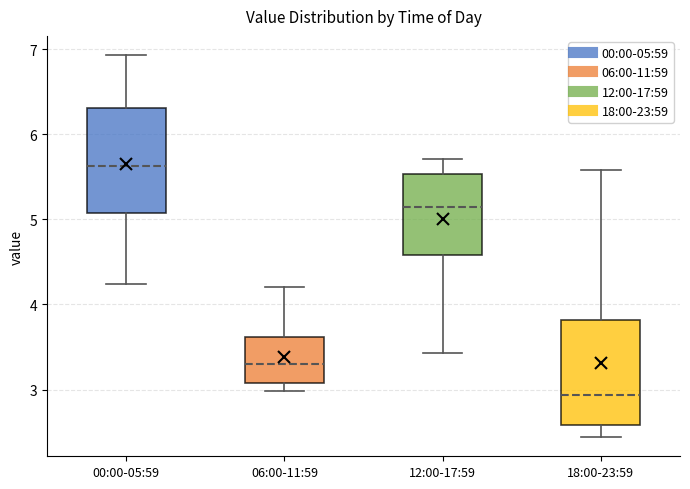

Reading left to right, transcribe this box plot: for each box, give where its median line is, the range the box spans, and where its two whiskers end, as read against the y-axis. The values are not printed on the chart, so give them approximately, as read against the axis.

00:00-05:59: median 5.6, box 5.1 to 6.3, whiskers 4.2 to 6.9
06:00-11:59: median 3.3, box 3.1 to 3.6, whiskers 3.0 to 4.2
12:00-17:59: median 5.1, box 4.6 to 5.5, whiskers 3.4 to 5.7
18:00-23:59: median 2.9, box 2.6 to 3.8, whiskers 2.4 to 5.6